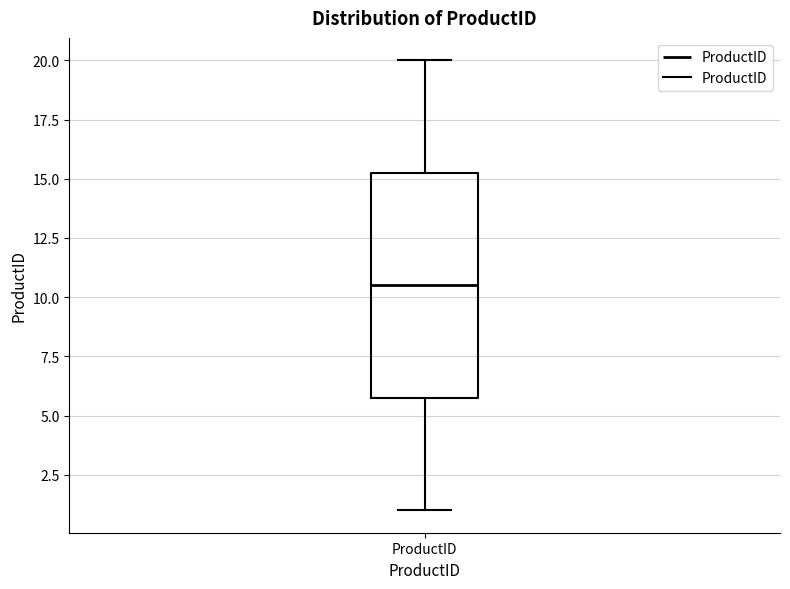

Where does the lower whisker of the box for ProductID end on the y-axis? The values are not printed on the chart, so give them approximately, as read against the axis.

1.0